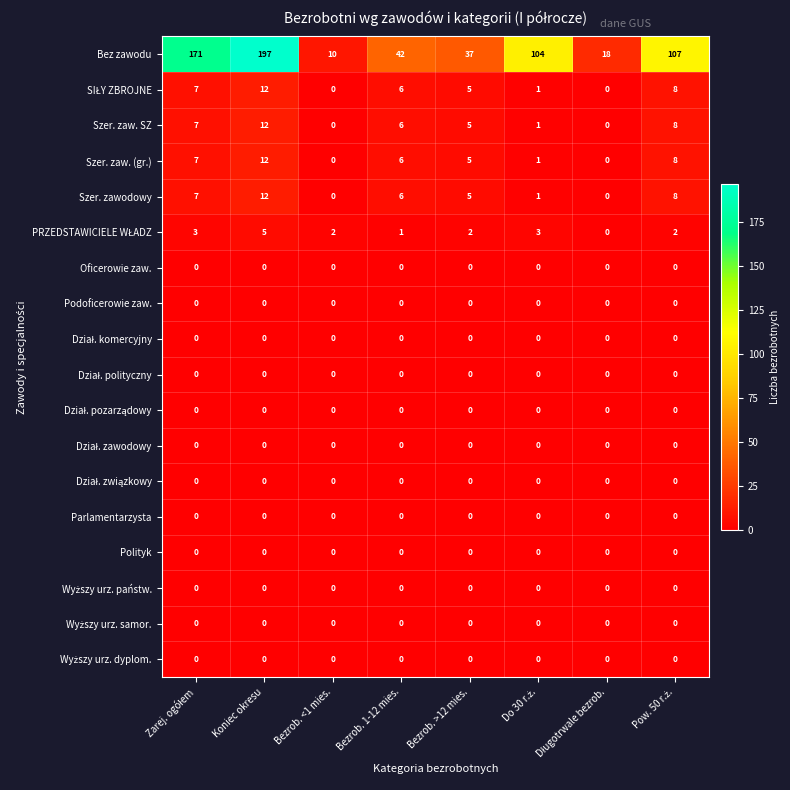

What is the sum of all Szer. zaw. (gr.) values?

39